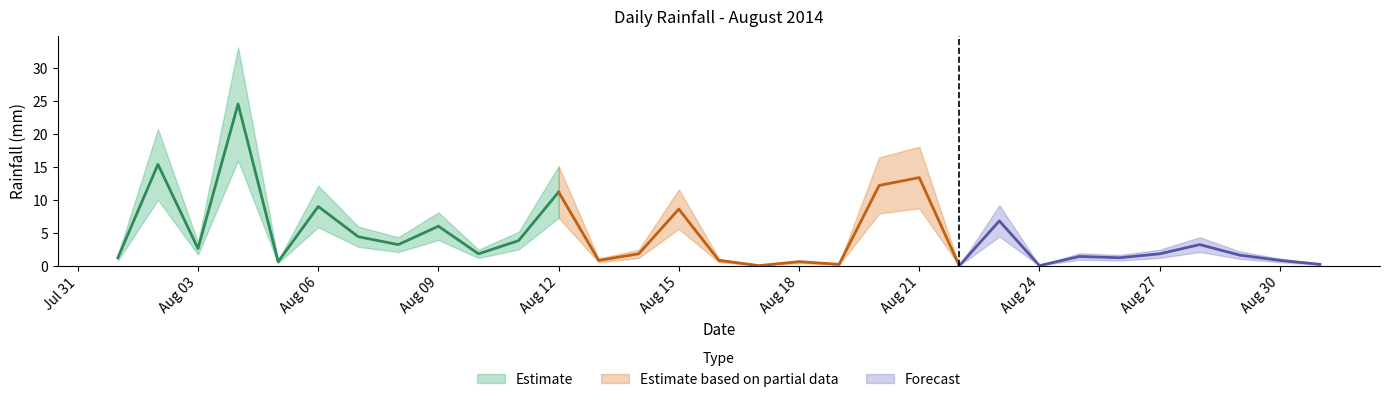

Is it true that the value at 2014-08-16 is 0.2?

False